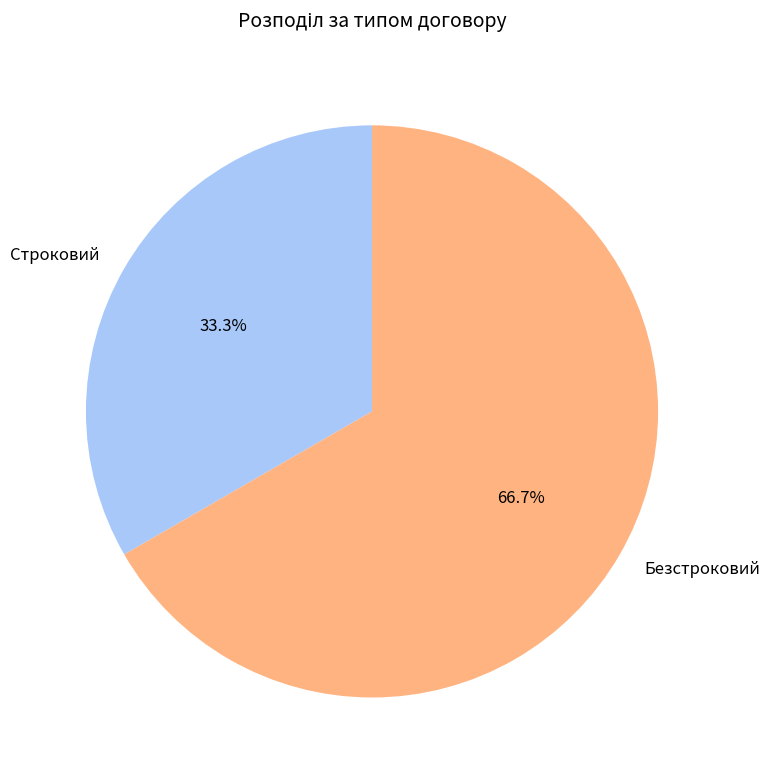

Is it true that Безстроковий is 59% of the pie?

False